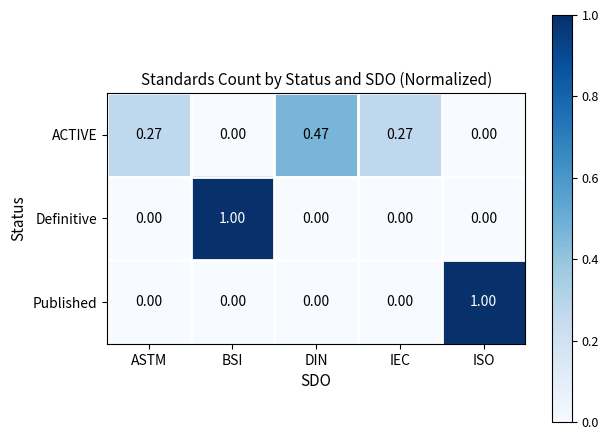

Which series has the largest total across all categories?

ACTIVE